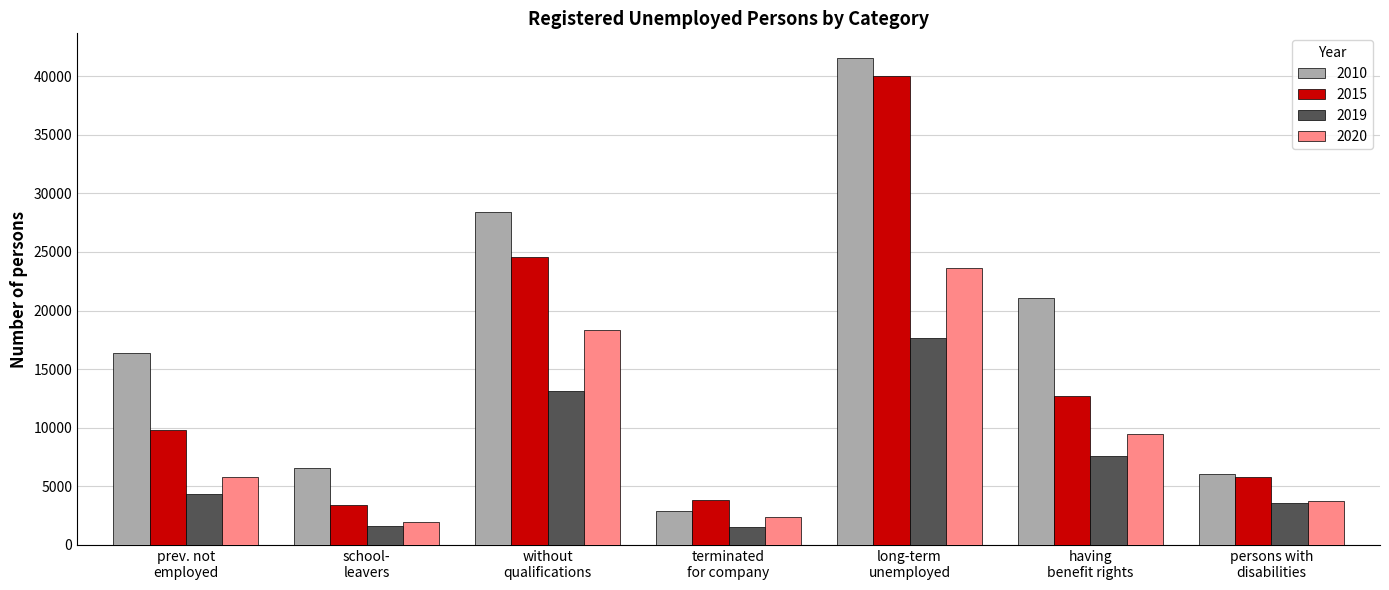

Which series has the largest total across all categories?

2010